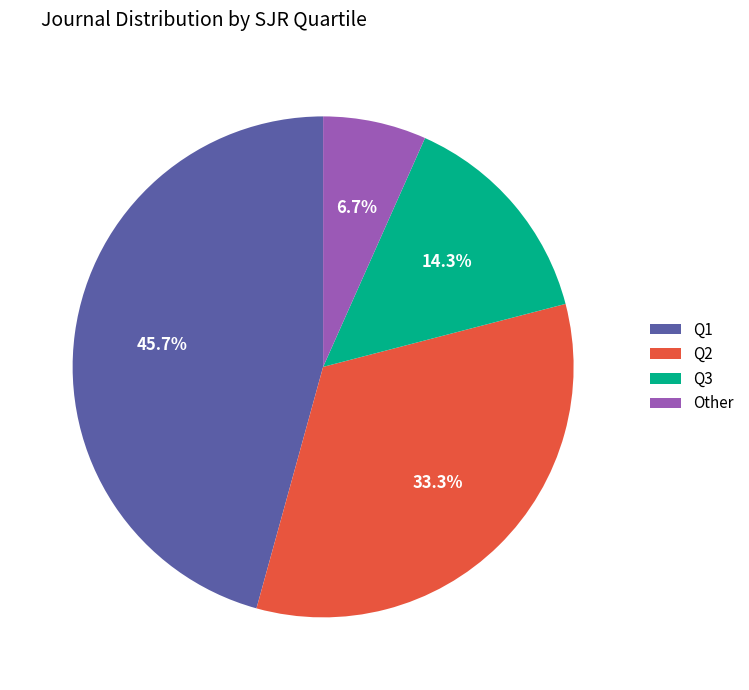

What portion of the pie excludes Q2?

66.7%